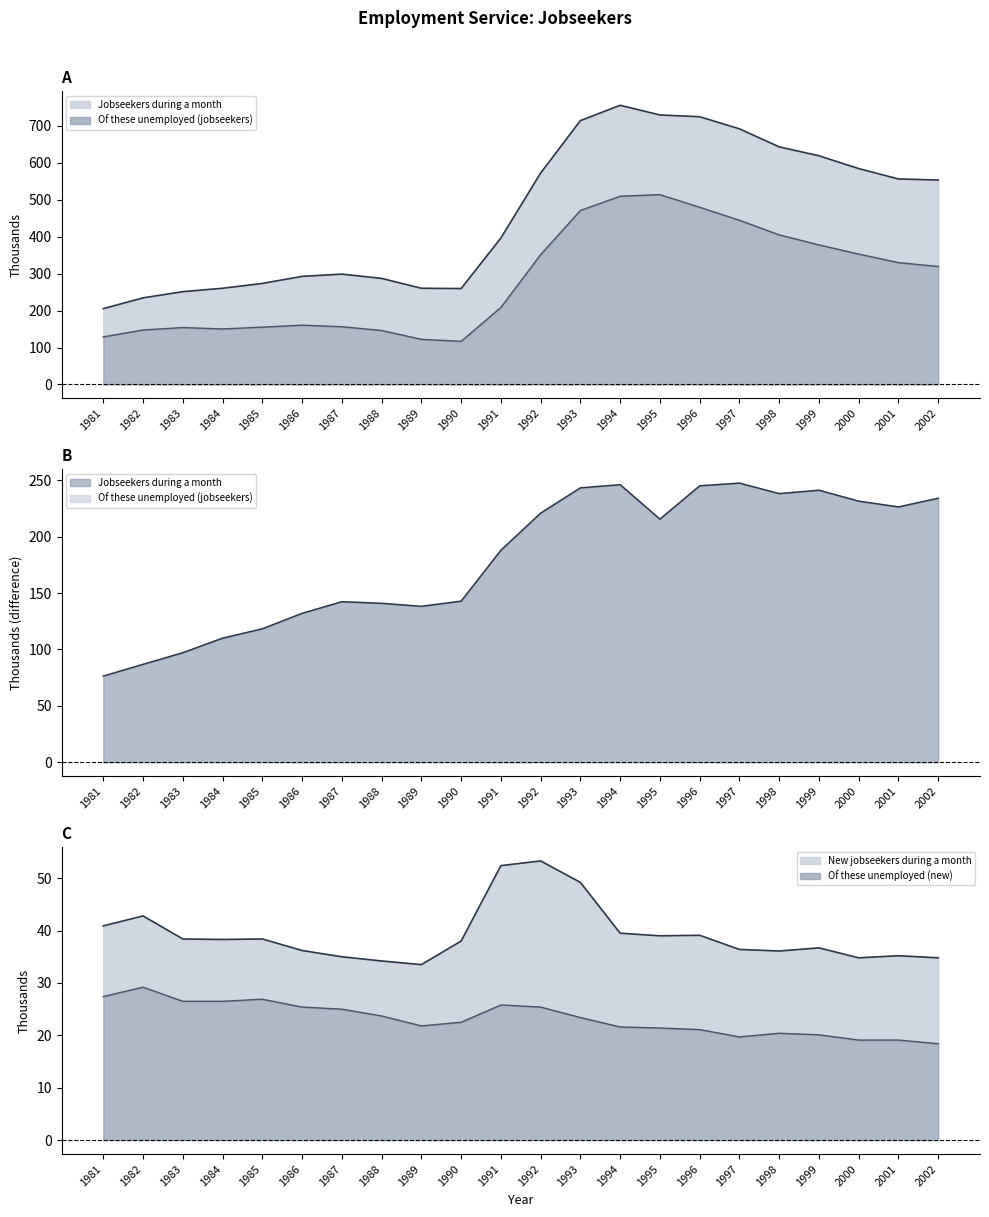

Reading right to left, transcribe all the data shown in this chart.

Jobseekers during a month: 553.2	556.0	584.1	618.8	642.9	691.7	724.4	729.2	755.4	714.0	572.1	396.3	259.6	260.3	287.0	298.6	292.5	273.4	260.3	251.1	234.3	205.2
Of these unemployed (jobseekers): 319.2	329.7	352.7	377.7	404.8	444.3	479.4	513.7	509.4	470.8	351.3	208.4	116.8	122.1	146.1	156.3	160.5	155.1	150.3	154.0	147.5	128.8
New jobseekers during a month: 34.8	35.2	34.8	36.7	36.1	36.4	39.1	39.0	39.5	49.2	53.3	52.4	38.0	33.5	34.2	35.0	36.2	38.4	38.3	38.4	42.8	40.9
Of these unemployed (new): 18.4	19.1	19.1	20.1	20.4	19.7	21.1	21.4	21.6	23.4	25.4	25.8	22.5	21.8	23.7	25.0	25.4	26.9	26.5	26.5	29.2	27.4